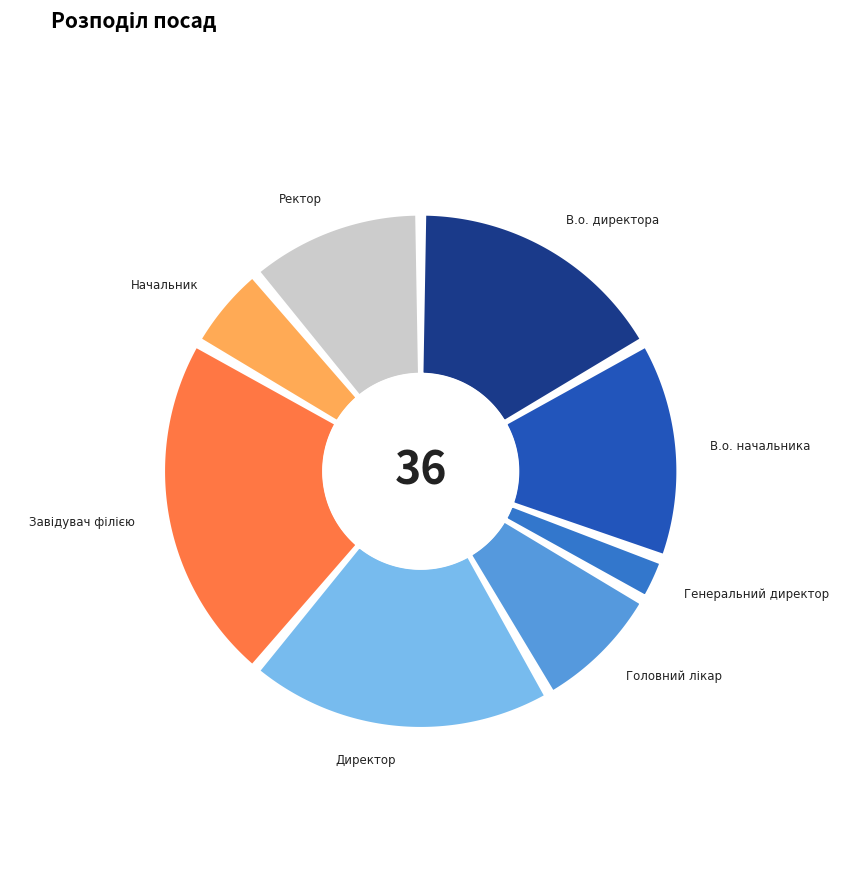

To the nearest percent, what is the difference between the largest and smallest slice percentages?

19%